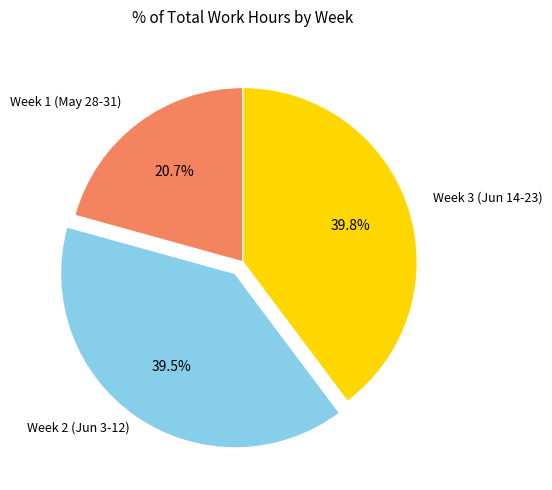

Is there any slice that represents more than half of the pie?

No